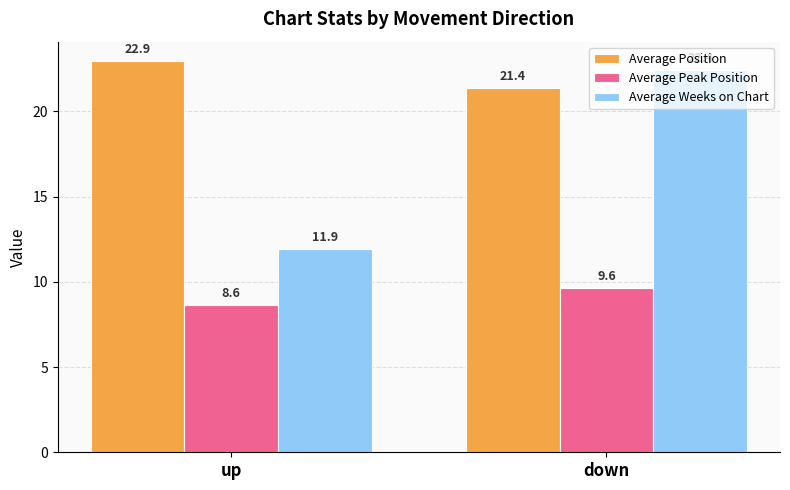

What is the highest value of the Average Weeks on Chart series?

22.4